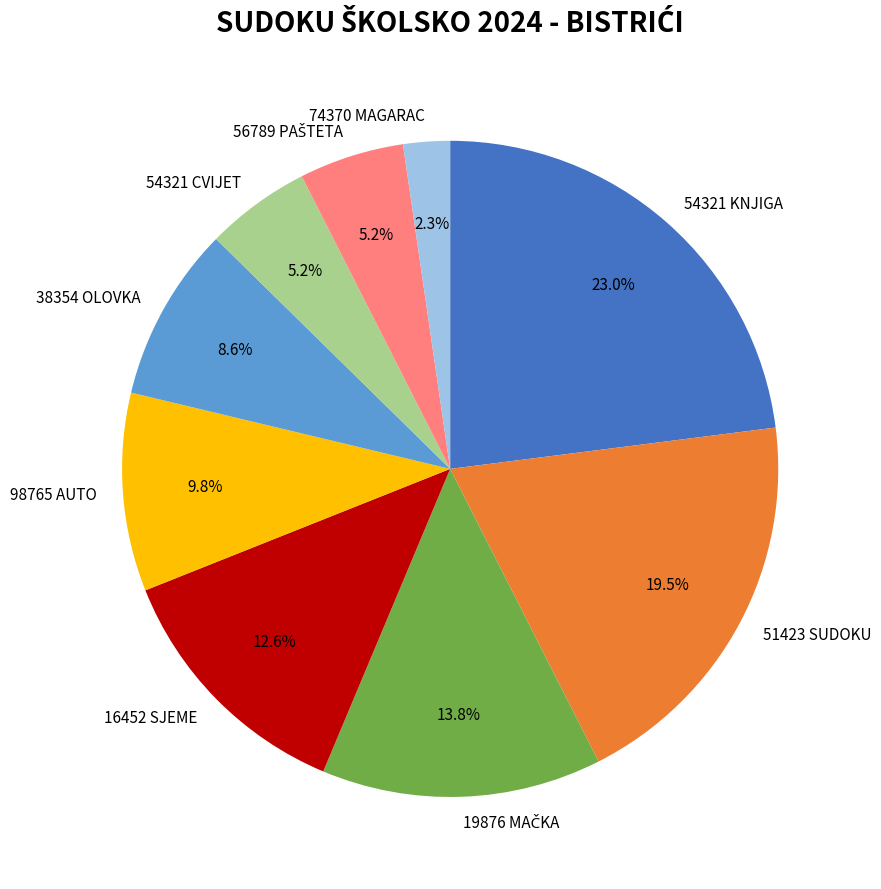

Which slice is the largest?

54321 KNJIGA